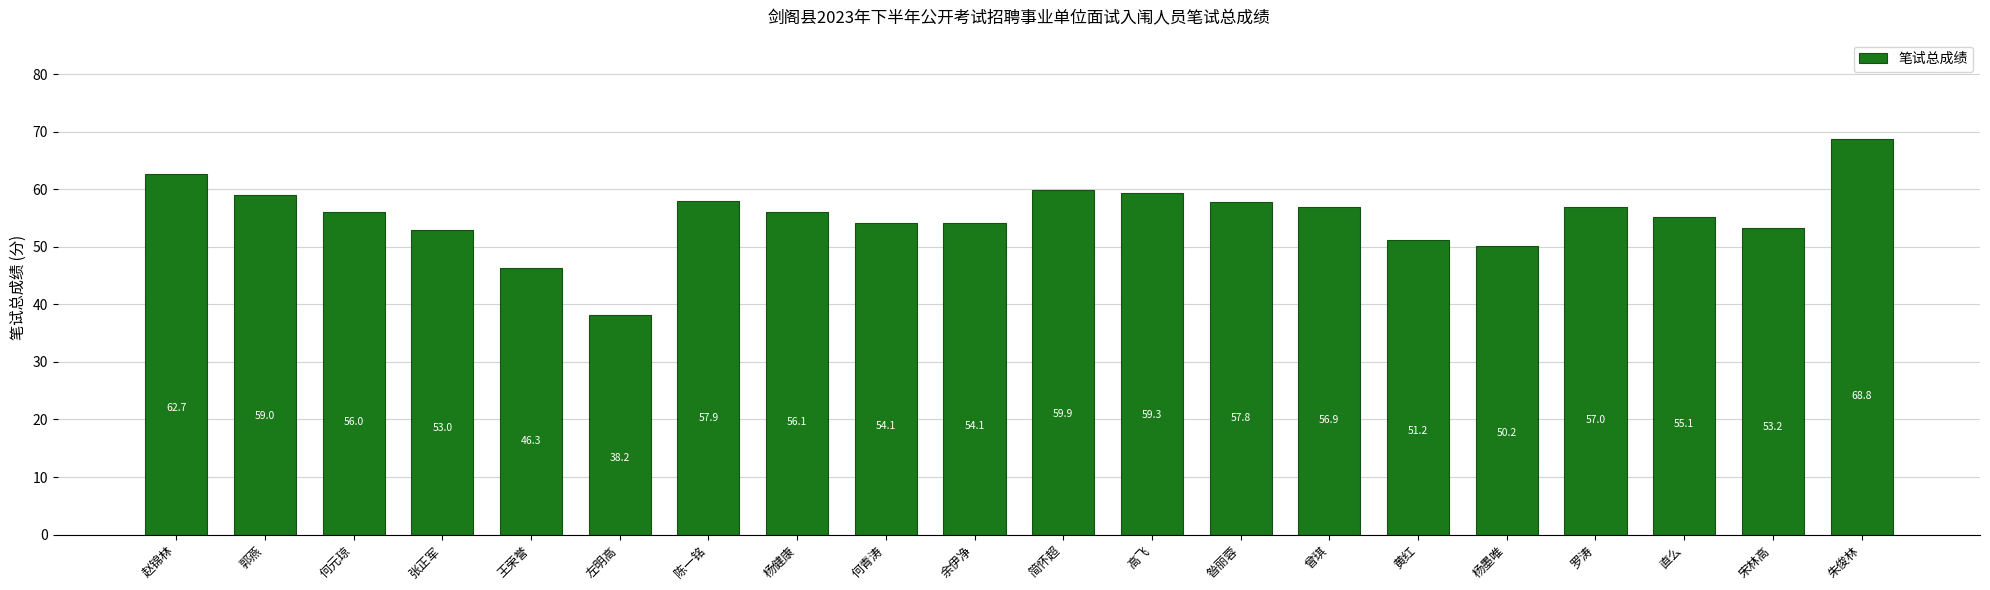

What is the minimum value shown in the chart?

38.2